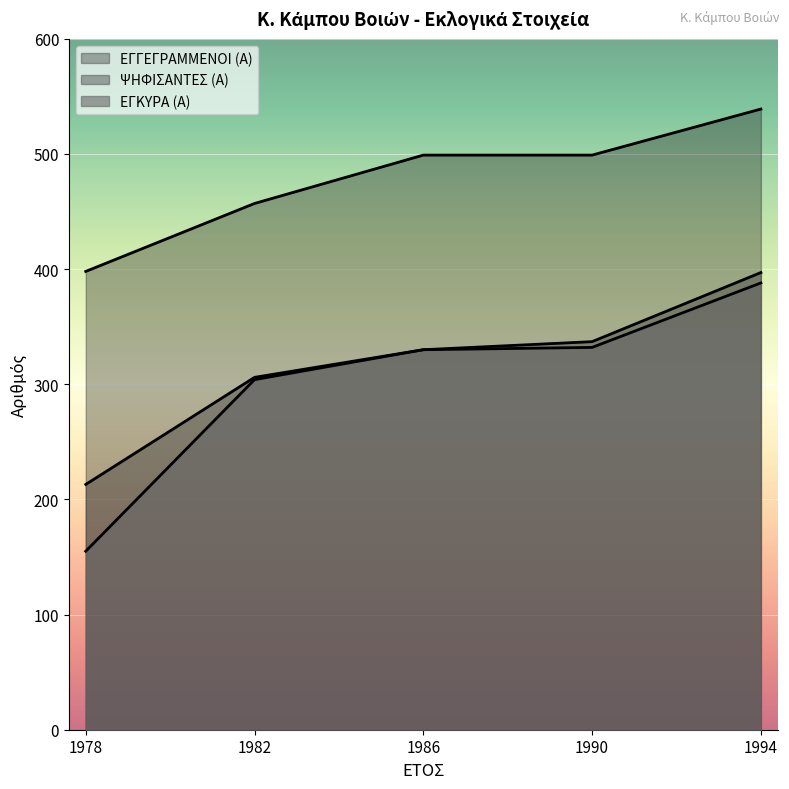

What is the sum of all ΨΗΦΙΣΑΝΤΕΣ (Α) values?

1583